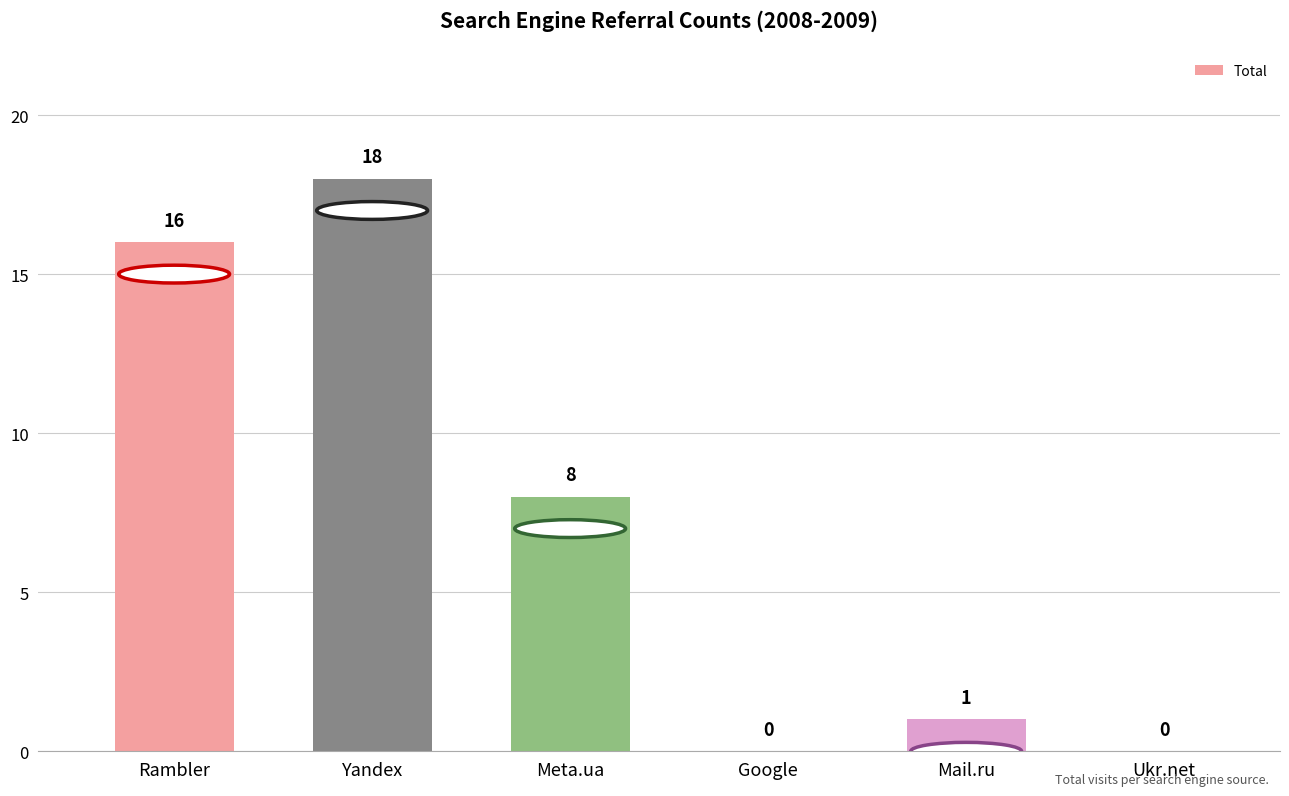

What is the maximum value shown in the chart?

18